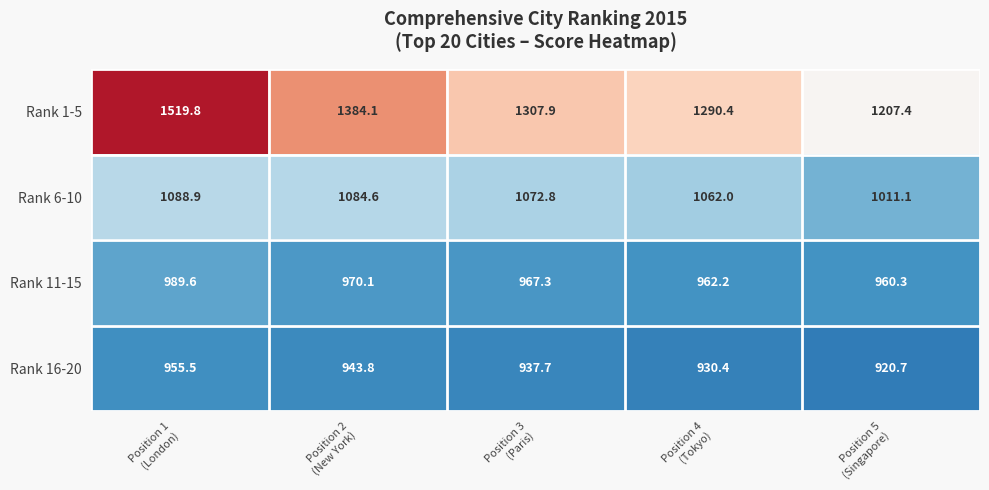

Which series has the largest range (max minus min)?

Rank 1-5